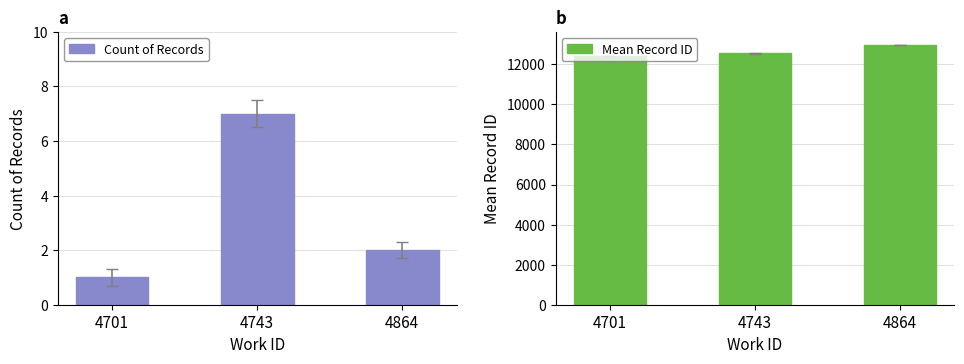

Rank the series by their average value, from highest to lowest.

Mean Record ID, Count of Records